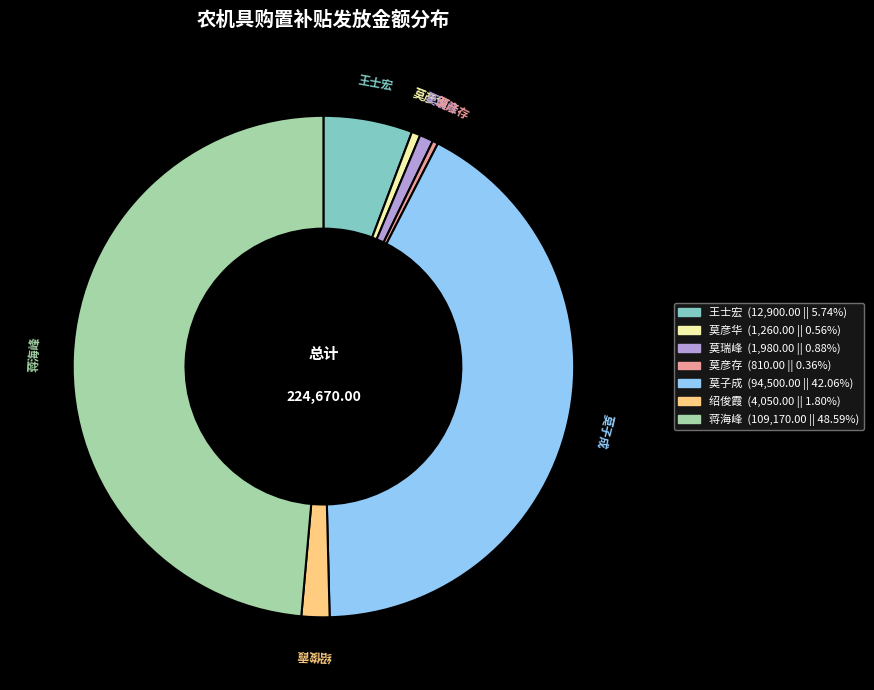

Is it true that 王士宏 is 19% of the pie?

False